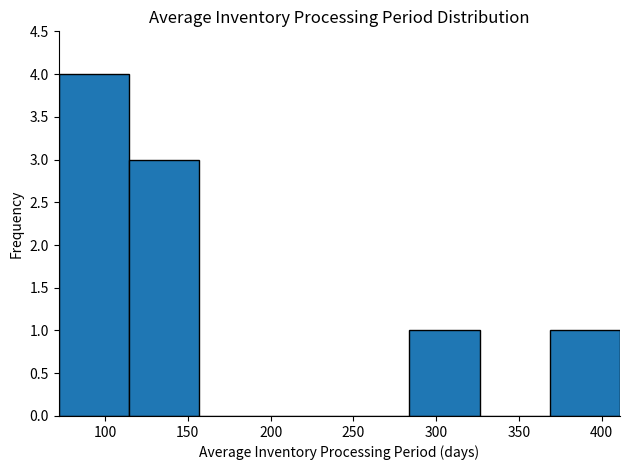

What is the height of the bar covering 70 to 115 on the x-axis? Neither the bar edges nor the heights are printed on the chart, so give them approximately, as read against the axes.

4